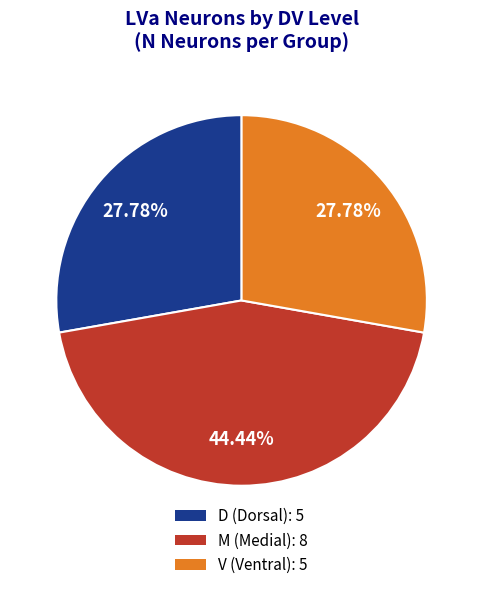

Is there a majority slice in this chart?

No